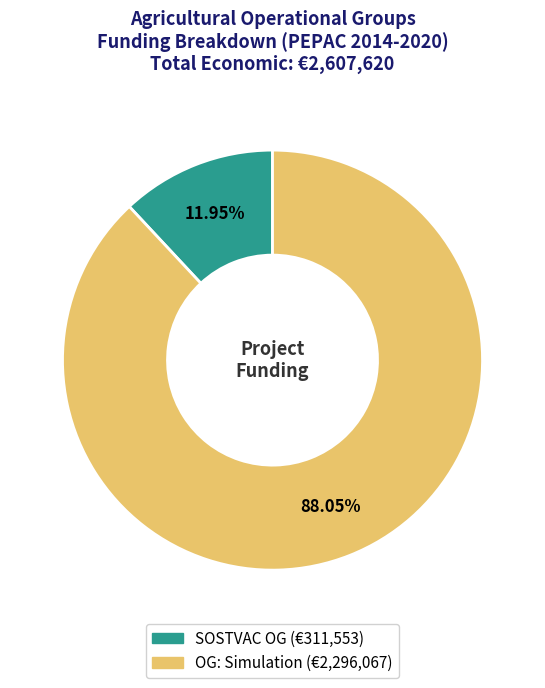

Which category has the biggest portion of the pie?

Operational Group: Simulation